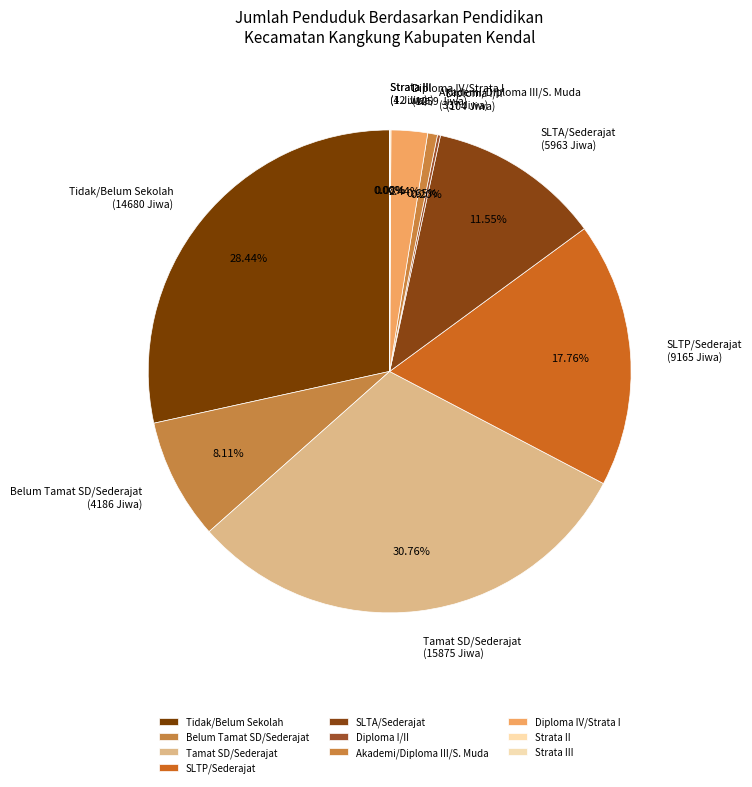

Which slice is the largest?

Tamat SD/Sederajat